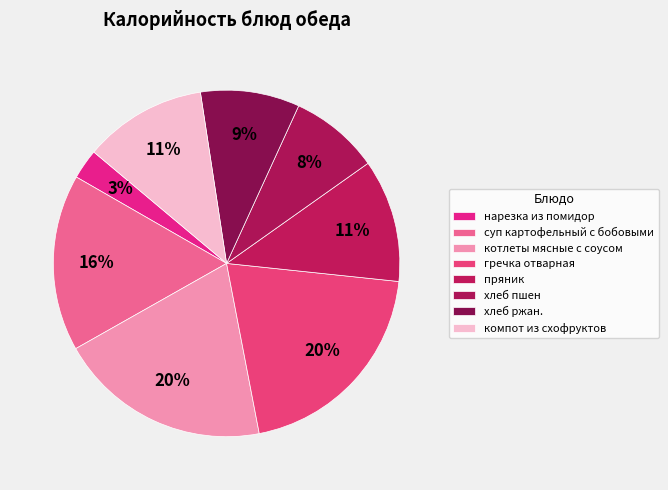

What is the change in value from хлеб пшен to хлеб ржан.?

+7.4